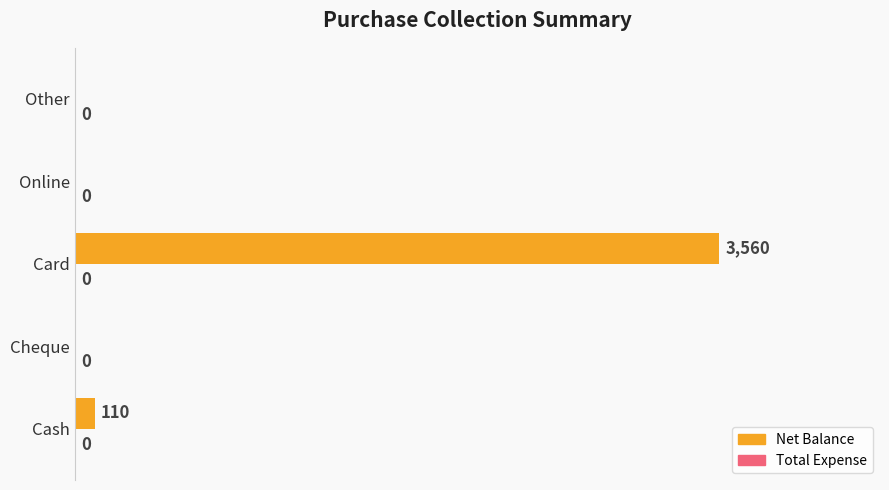

The chart shows a value of 0 at Other. True or false?

True